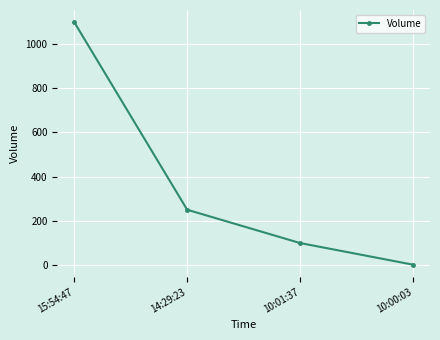

The value at 10:01:37 is 35. True or false?

False